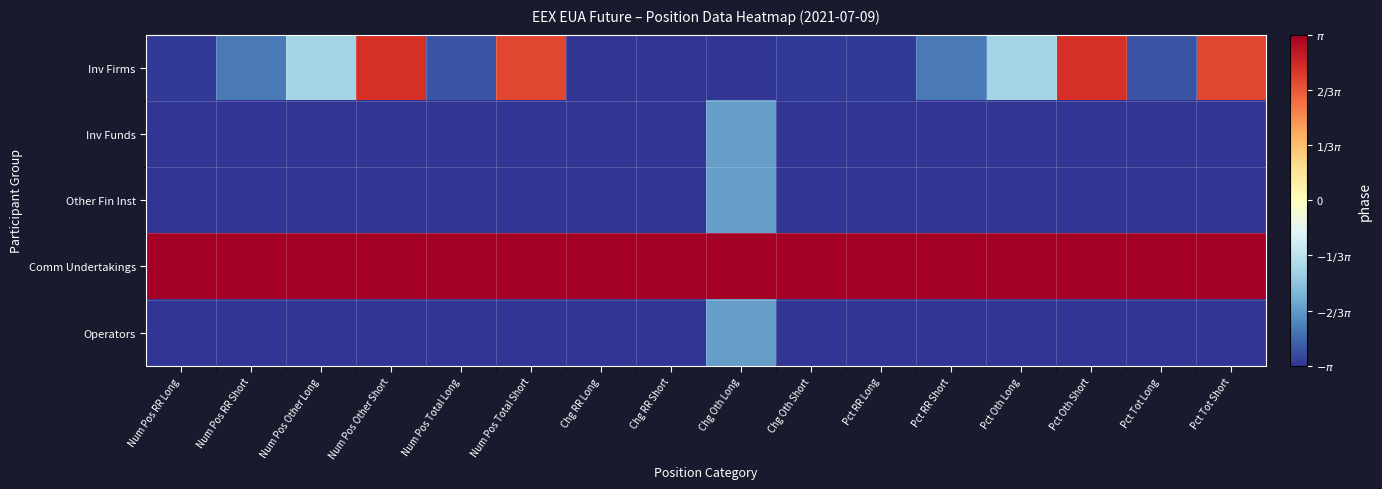

What is the smallest value displayed?

-3.1